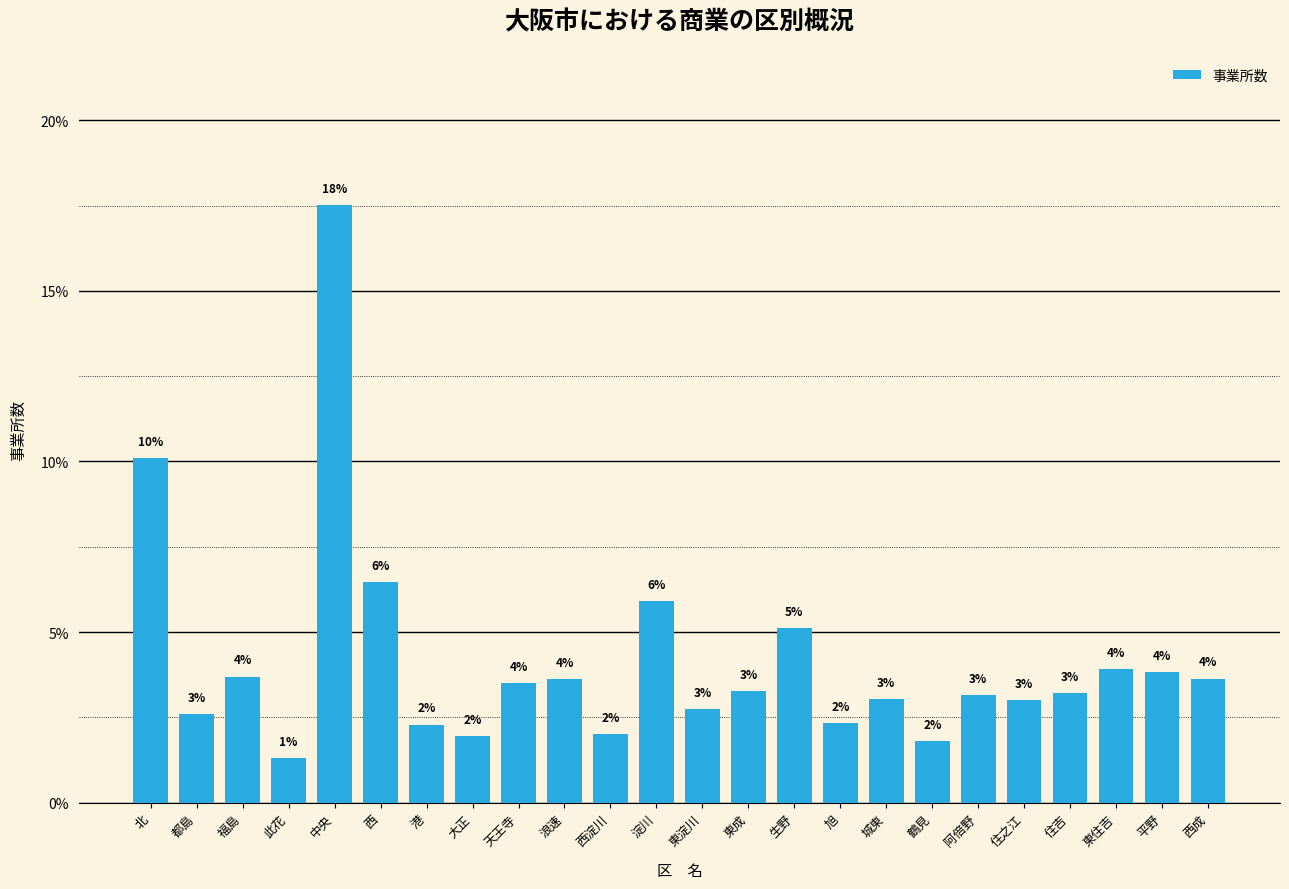

At which category does the chart reach its peak across all series?

中央